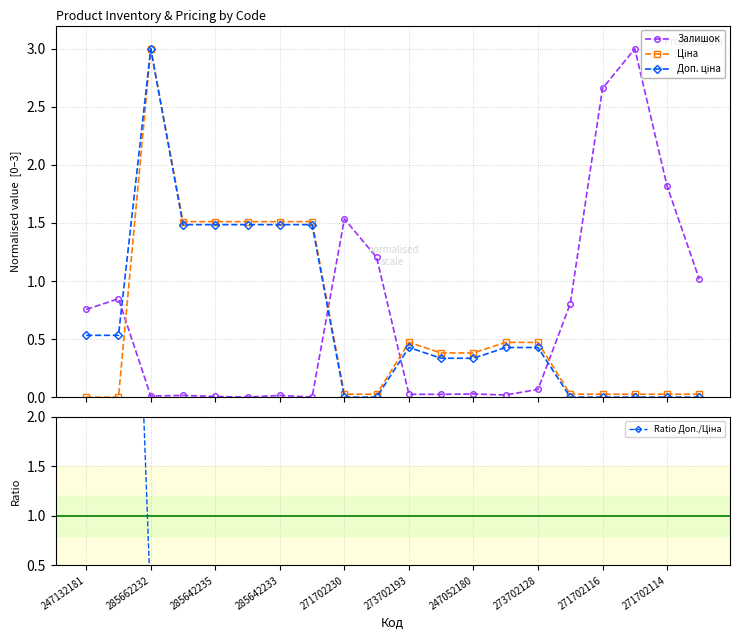

What are all the series names shown in the legend?

Залишок, Ціна, Доп. ціна, Ratio Доп./Ціна